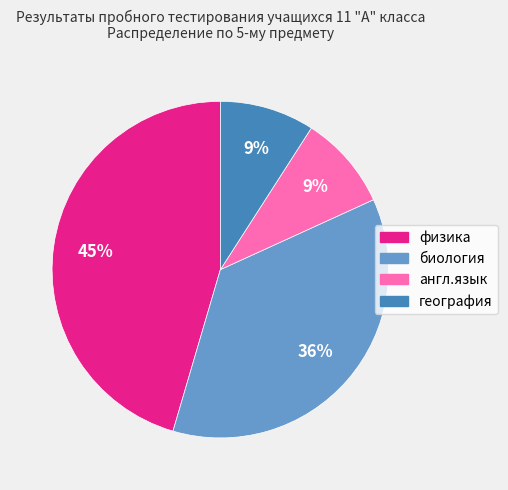

To the nearest percent, what is the average slice percentage?

25%